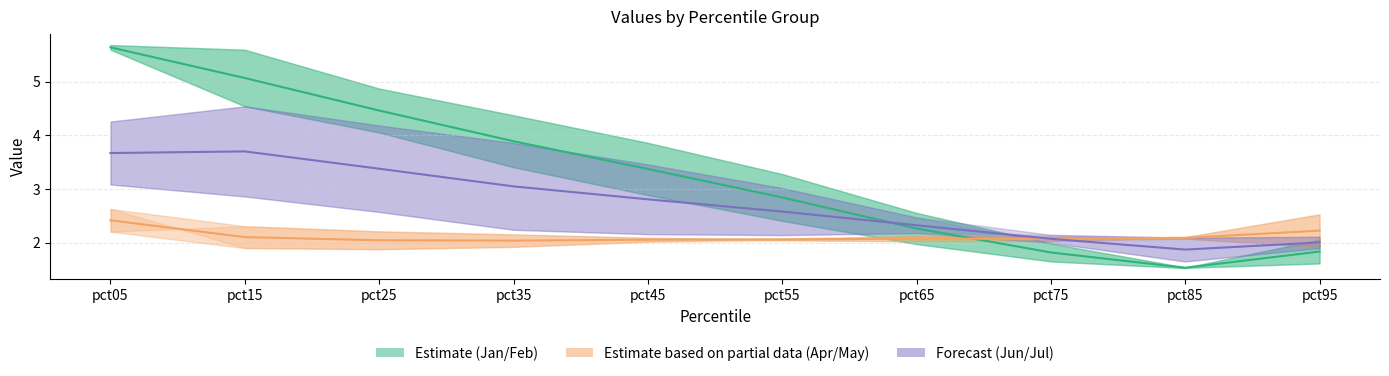

How many interior local peaks does the Apr series have?

1